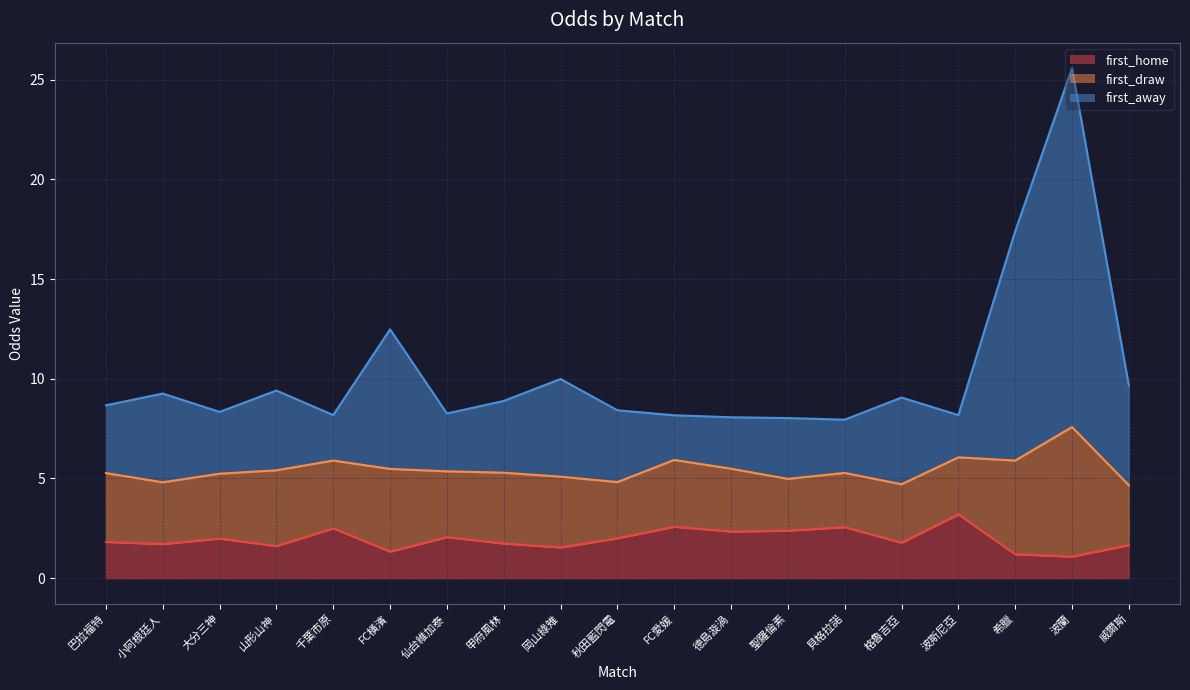

List the labels in order of first_home value, smallest first.

波蘭, 希臘, FC橫濱, 岡山綠雉, 山形山神, 威爾斯, 小阿根廷人, 甲府風林, 格魯吉亞, 巴拉福特, 大分三神, 秋田藍閃電, 仙台維加泰, 德島漩渦, 聖羅倫素, 千葉市原, 貝格拉諾, FC愛媛, 波斯尼亞